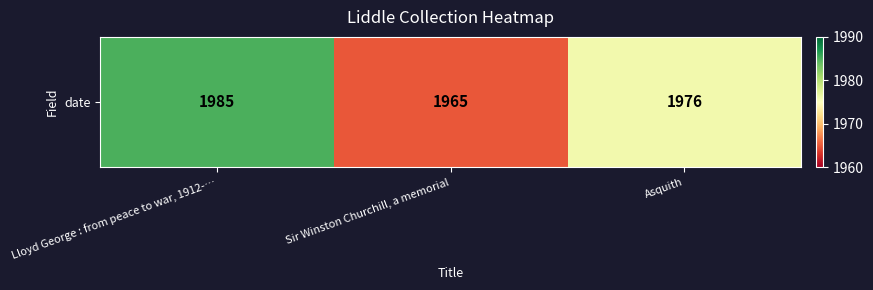

Which has a higher value, Sir Winston Churchill, a memorial or Asquith?

Asquith